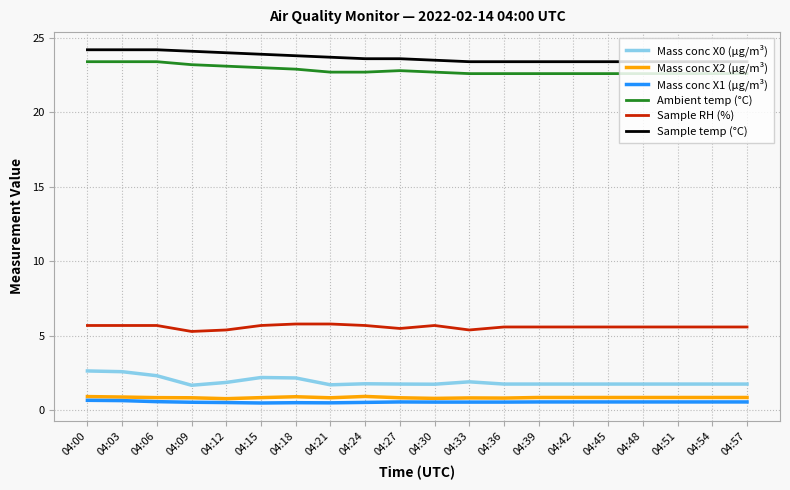

True or false: Mass conc X0 (μg/m³) and Sample RH (%) intersect in this chart.

False